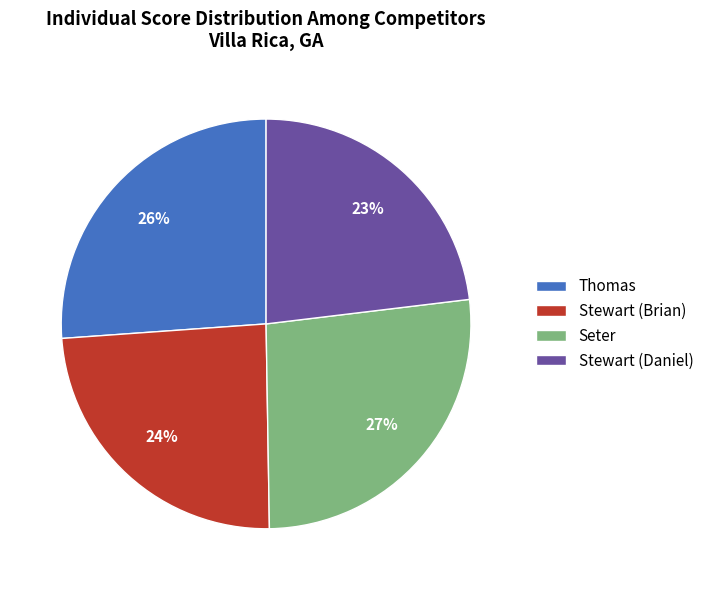

What is the largest slice in the pie chart?

Seter